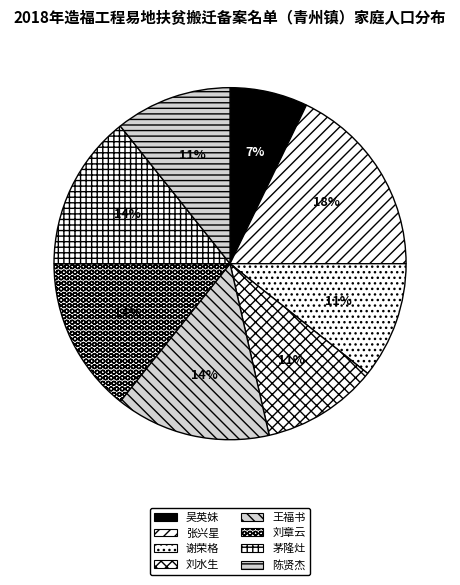

What is the smallest slice in the pie chart?

吴英妹